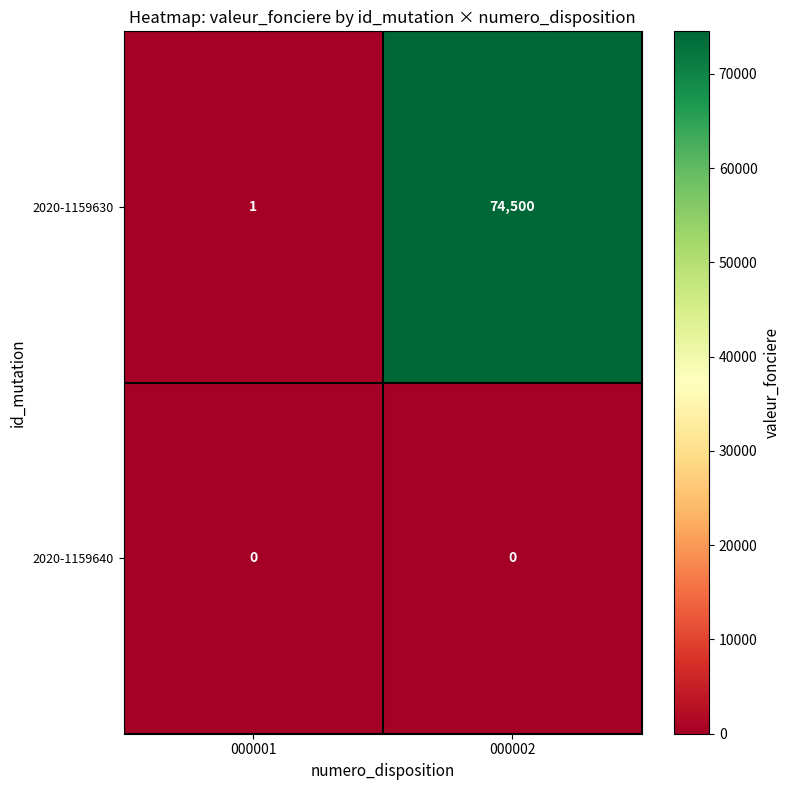

Count the number of categories in the chart.

2